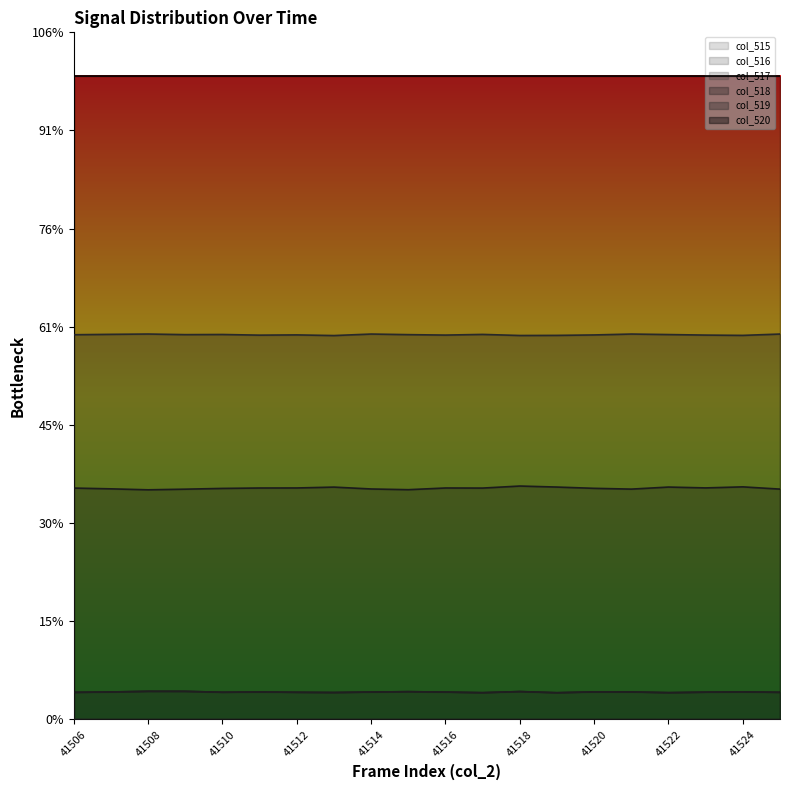

At which category is the sum across all series the highest?

41518